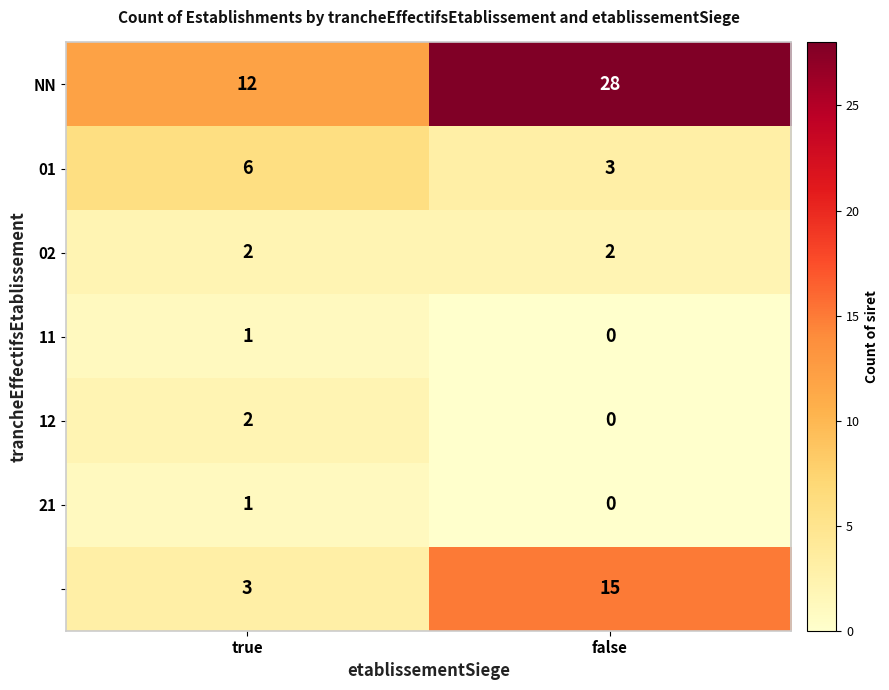

What is the maximum value shown in the chart?

28